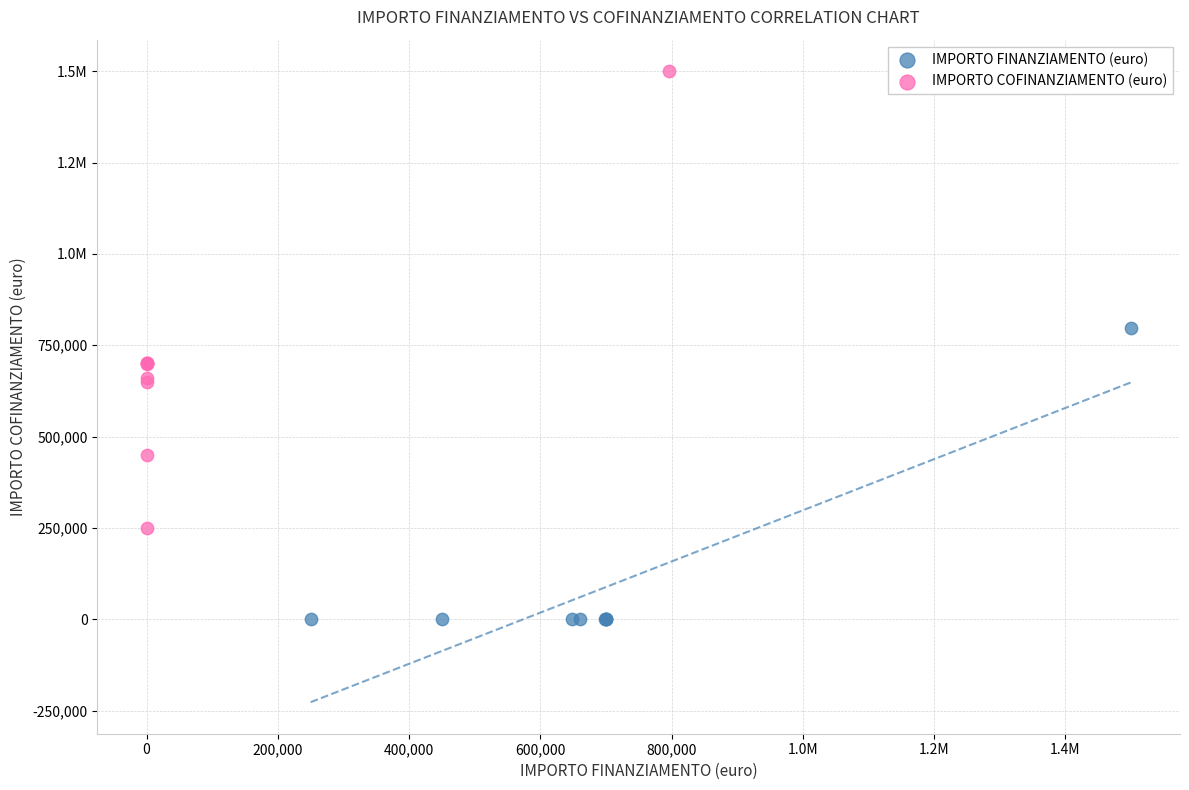

What are all the series names shown in the legend?

IMPORTO FINANZIAMENTO (euro), IMPORTO COFINANZIAMENTO (euro)